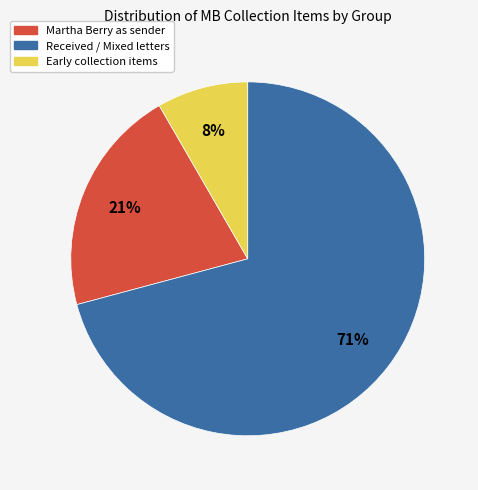

How many slices are in this pie chart?

3